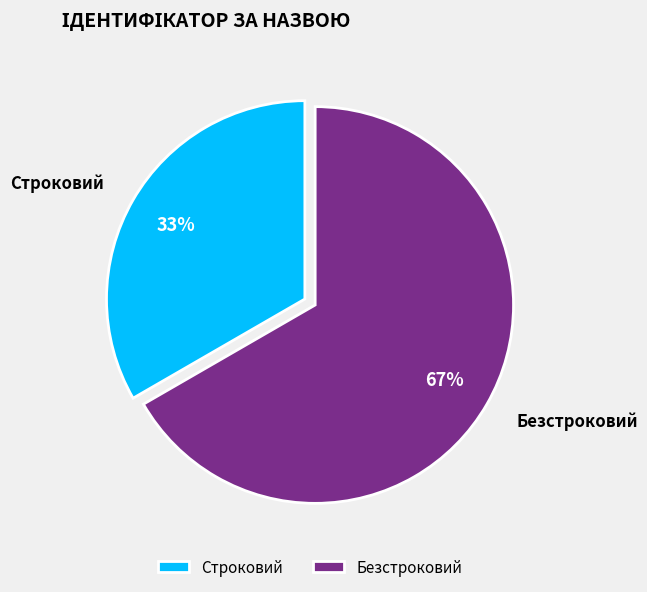

What is the ratio of the value at Безстроковий to the value at Строковий?

2.0